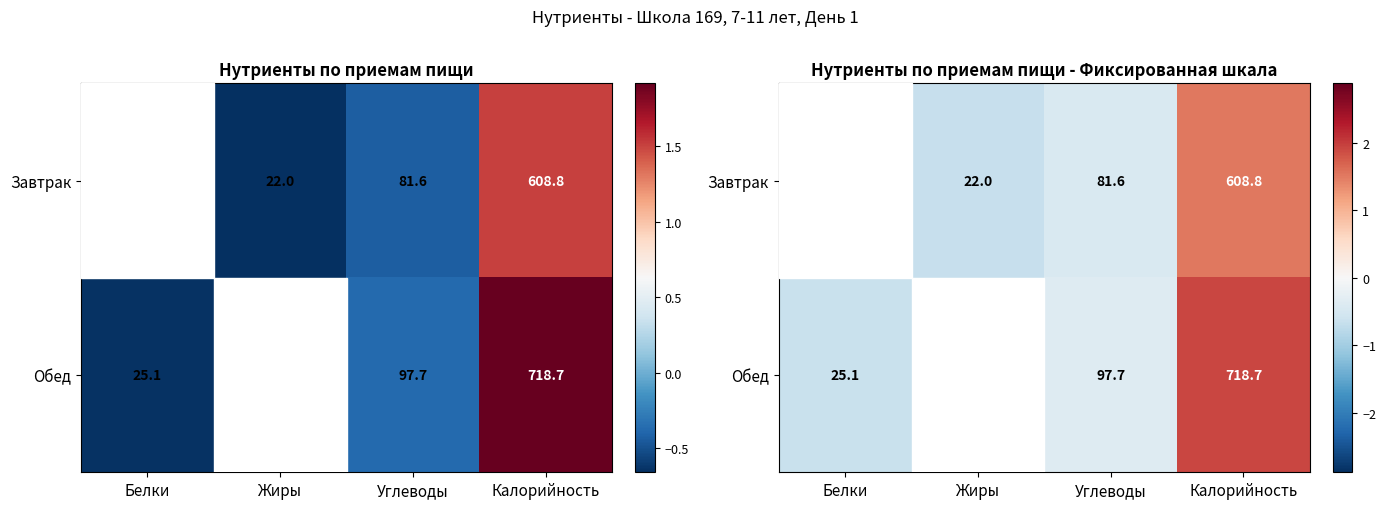

Rank the series by their average value, from highest to lowest.

Обед, Завтрак